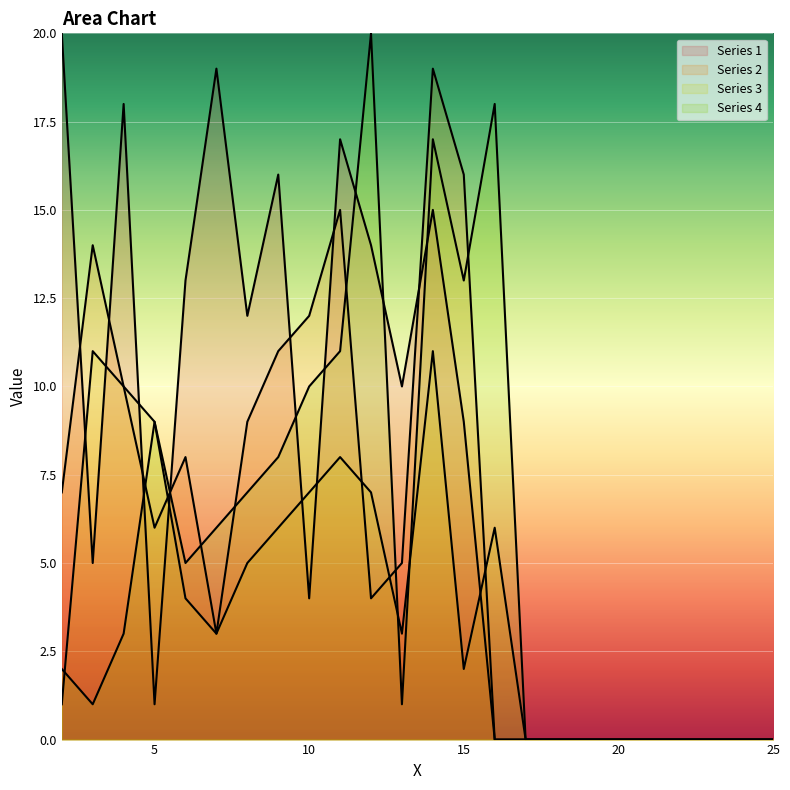

True or false: Series 3 and Series 4 cross at least once.

True